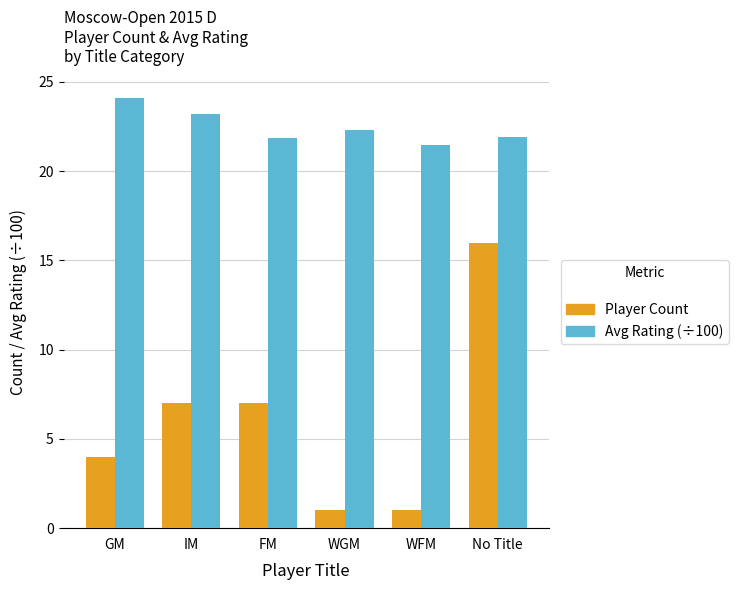

What is the difference between the second highest and second lowest values in the Player Count series?

6.0